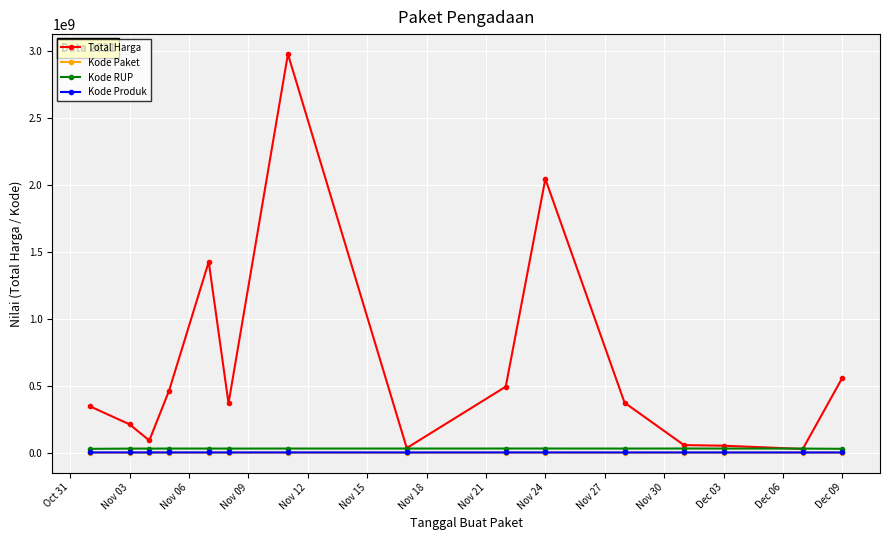

What is the greatest value displayed?

2978963240